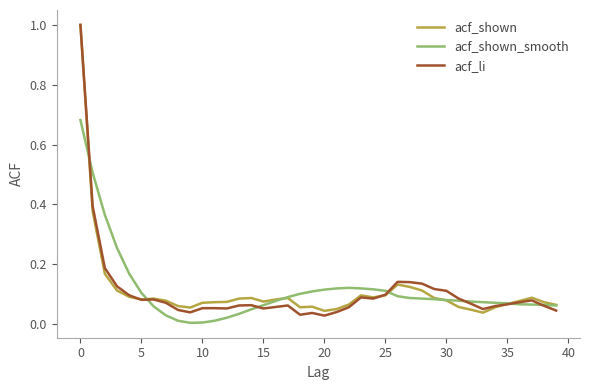

What is the highest value of the acf_shown series?

1.0